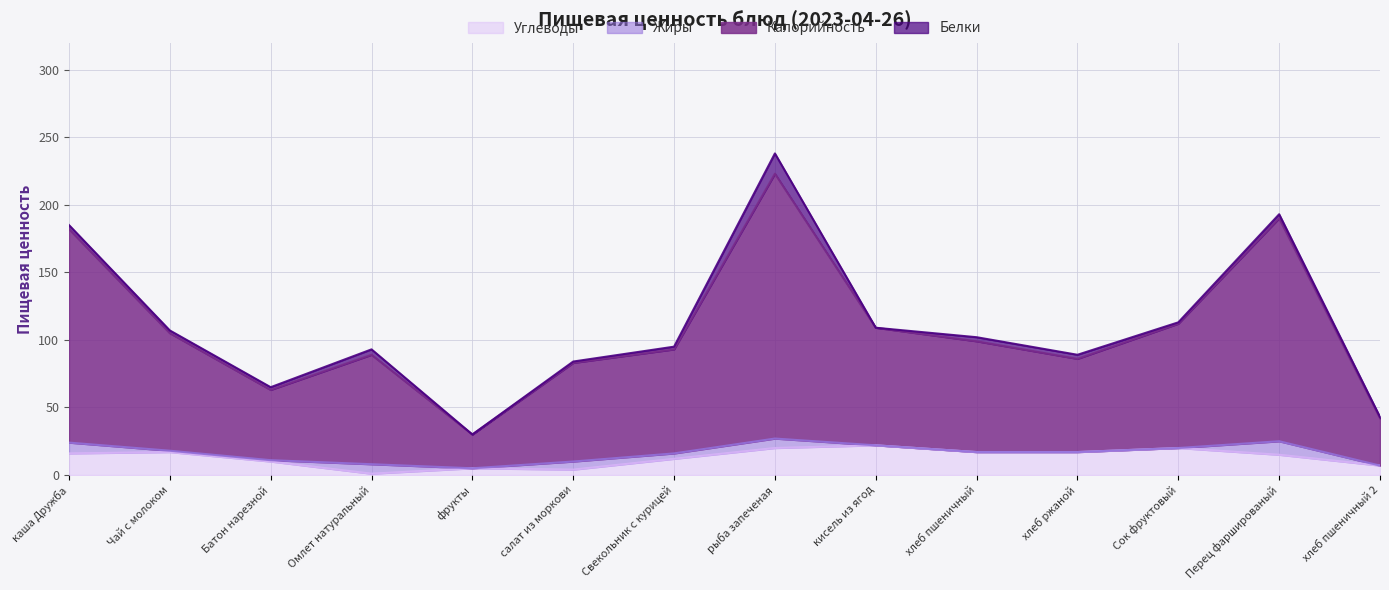

Which label corresponds to the smallest value in the chart?

Омлет натуральный